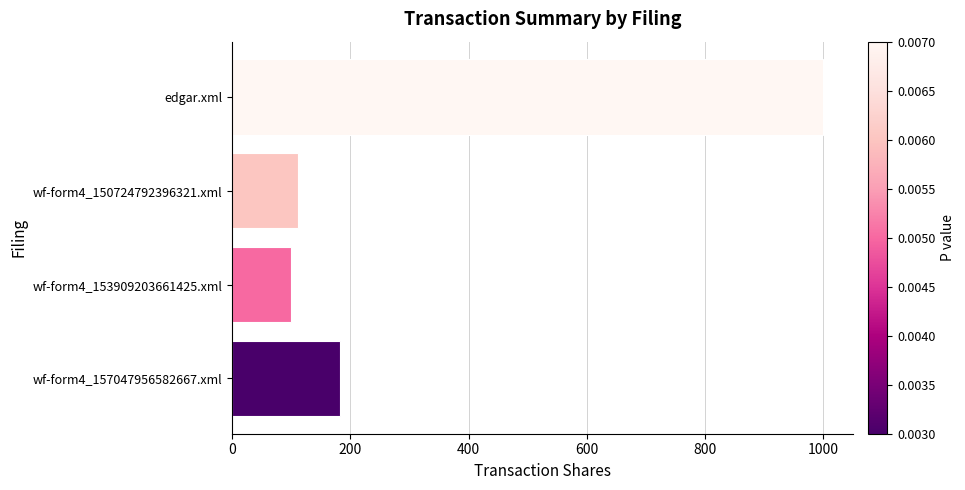

Is it true that the value at wf-form4_157047956582667.xml is 98?

False